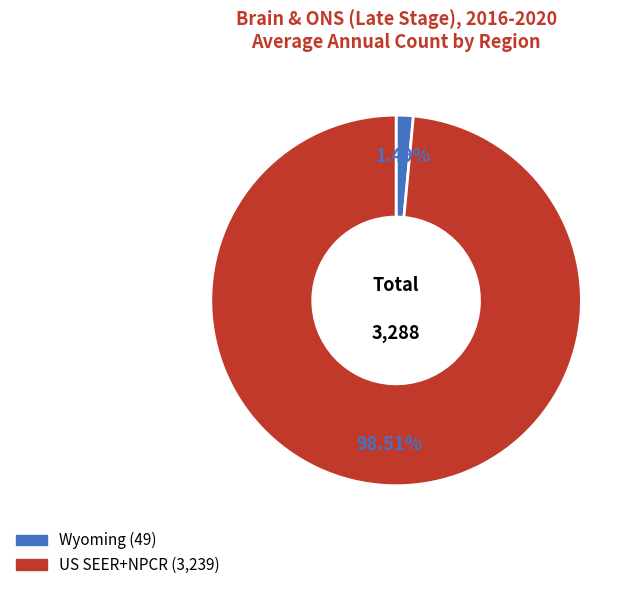

How many segments does this pie chart have?

2